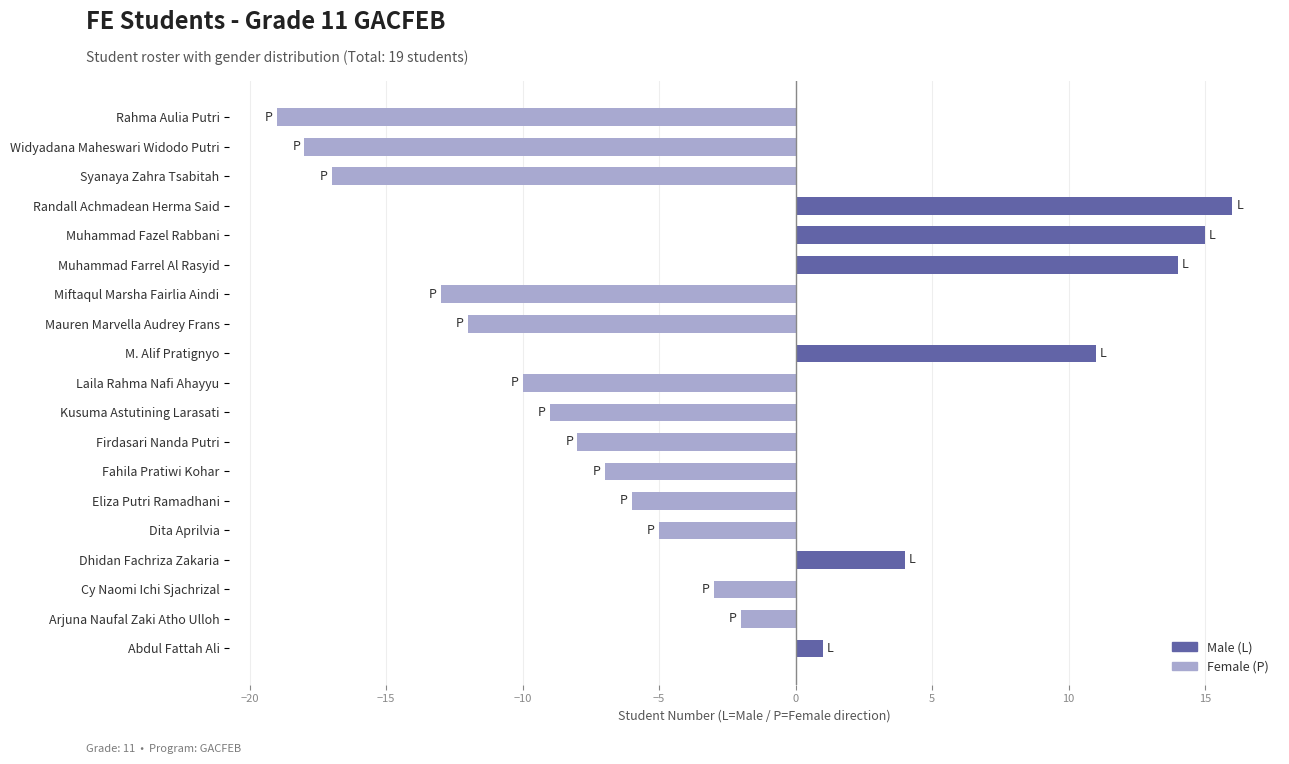

The chart shows a value of 23 at Randall Achmadean Herma Said. True or false?

False